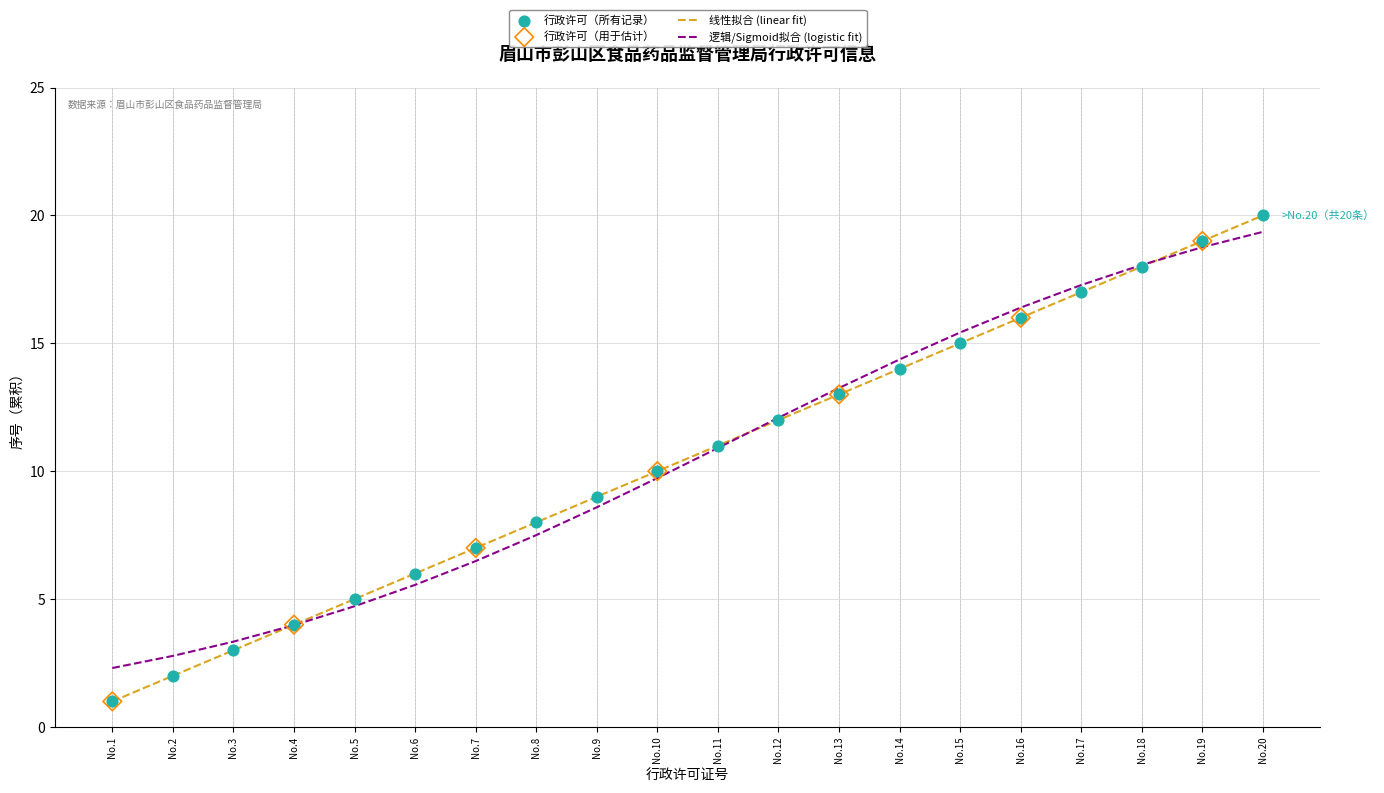

Which series changed the most between No.8 and No.16?

逻辑/Sigmoid拟合 (logistic fit)